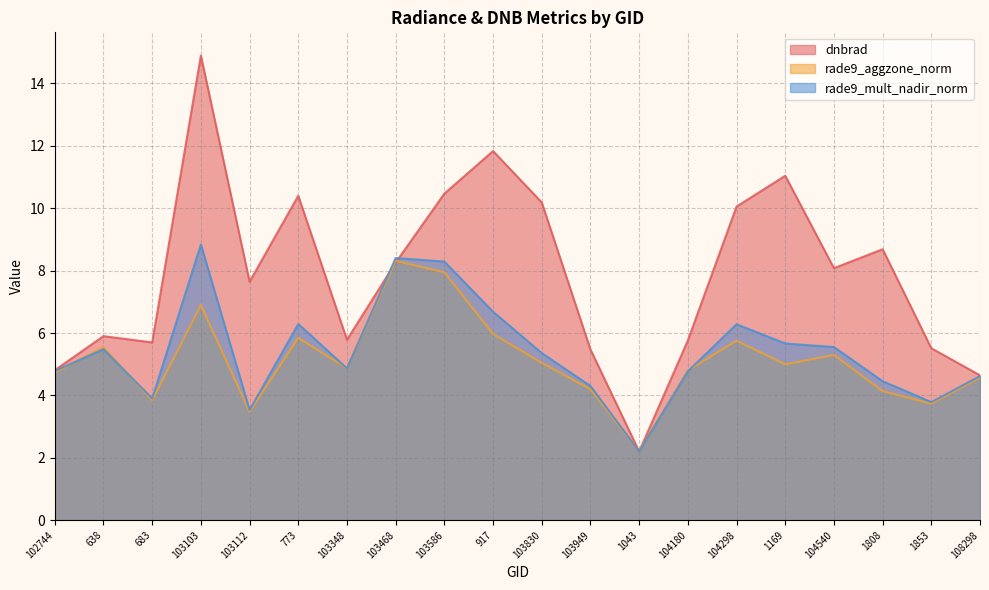

After their last crossing, which series has the higher values: rade9_mult_nadir_norm or dnbrad?

dnbrad